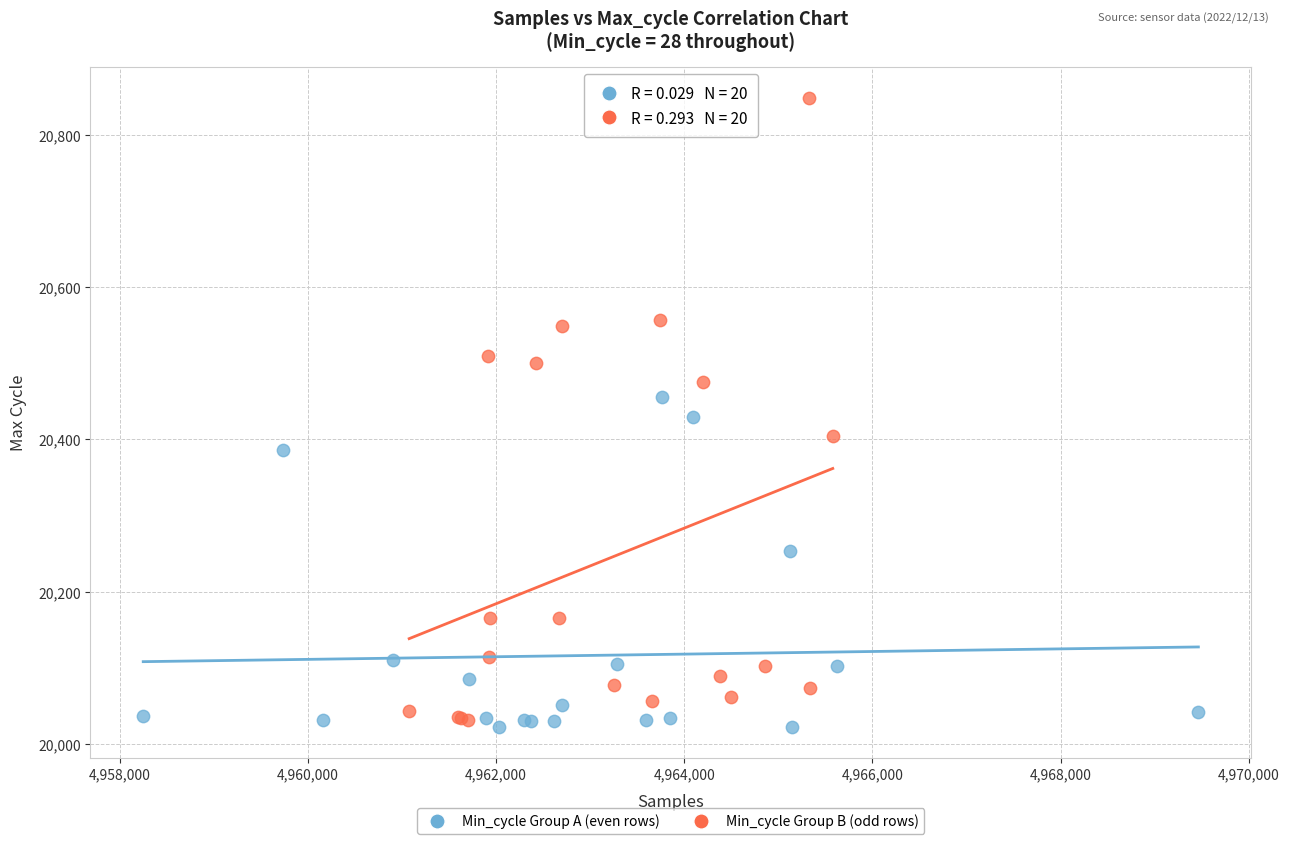

What are all the series names shown in the legend?

Min_cycle Group A (even rows), Min_cycle Group B (odd rows)